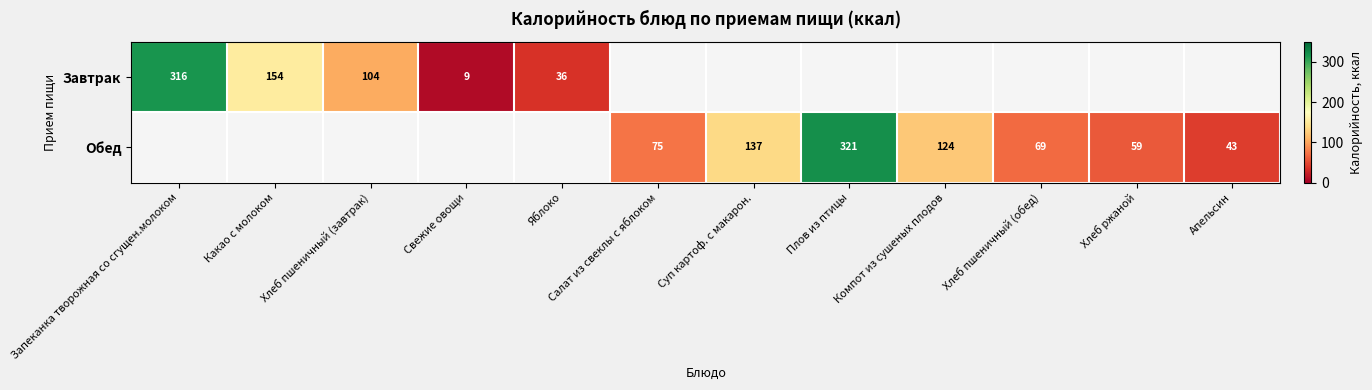

The Завтрак series shows 3 at Свежие овощи. True or false?

False